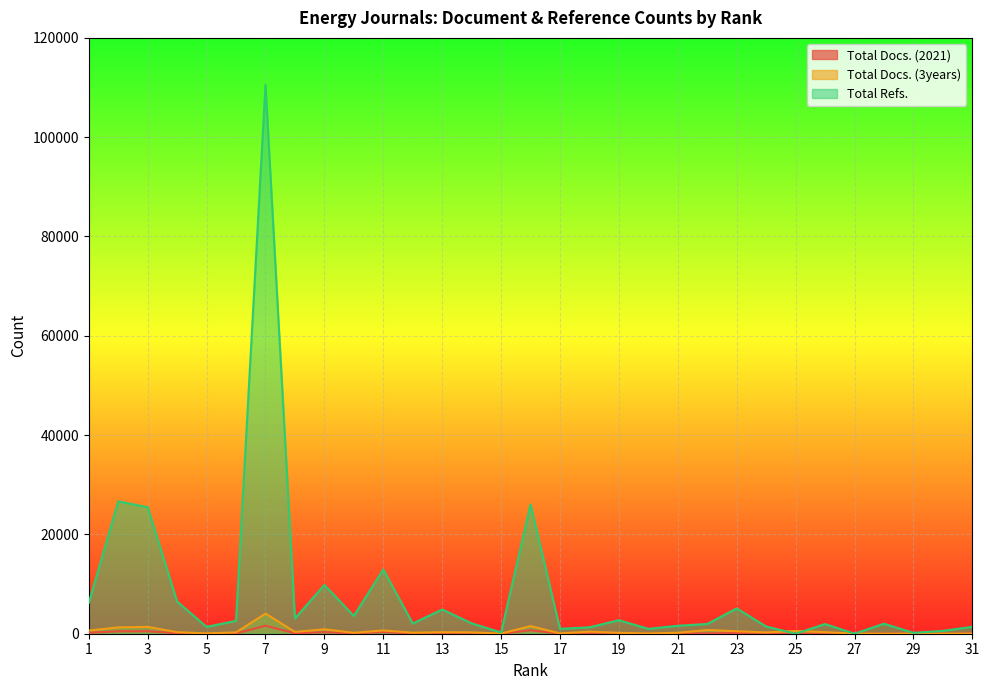

What is the total value across all series at 9?

11030